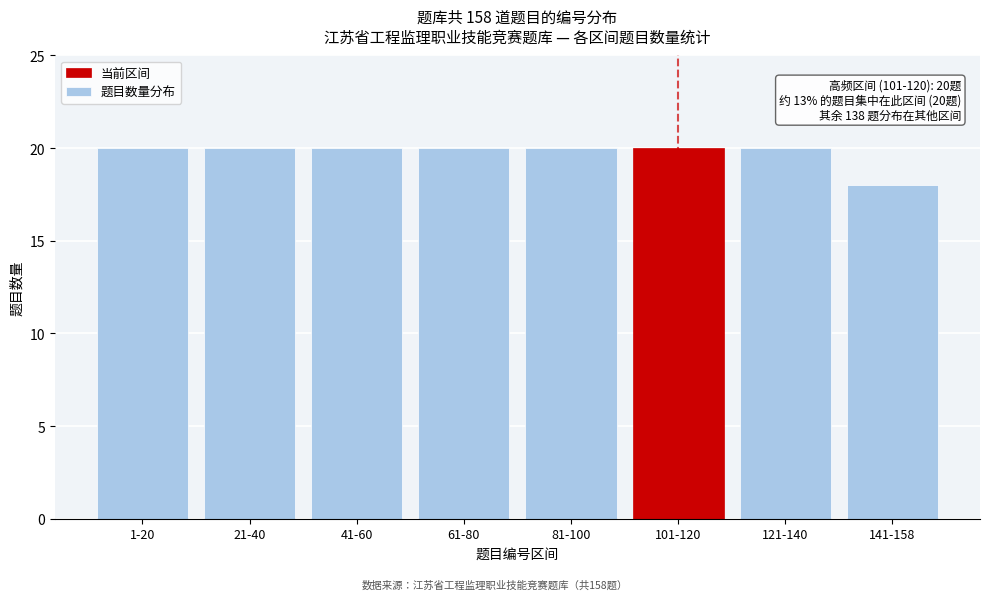

Reading left to right, extract all data points from this chart.

20	20	20	20	20	20	20	18